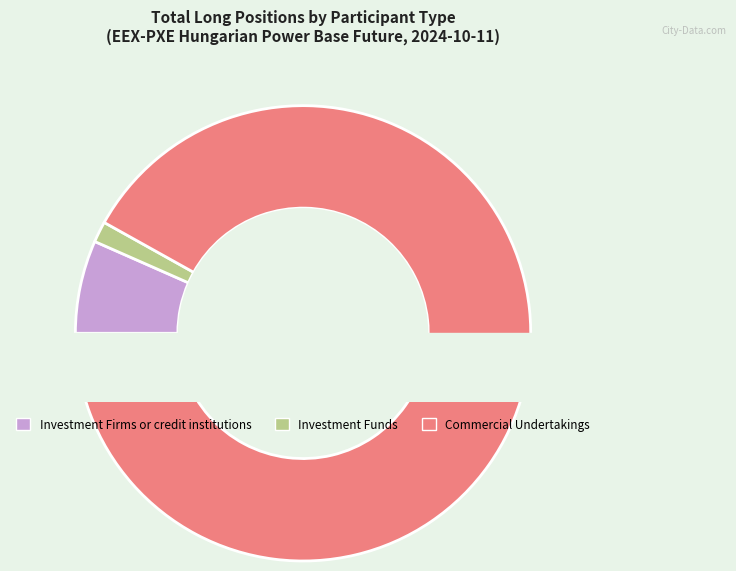

What percentage do Investment Funds (Long) and Investment Firms or credit institutions (Long) together represent?

8.1%